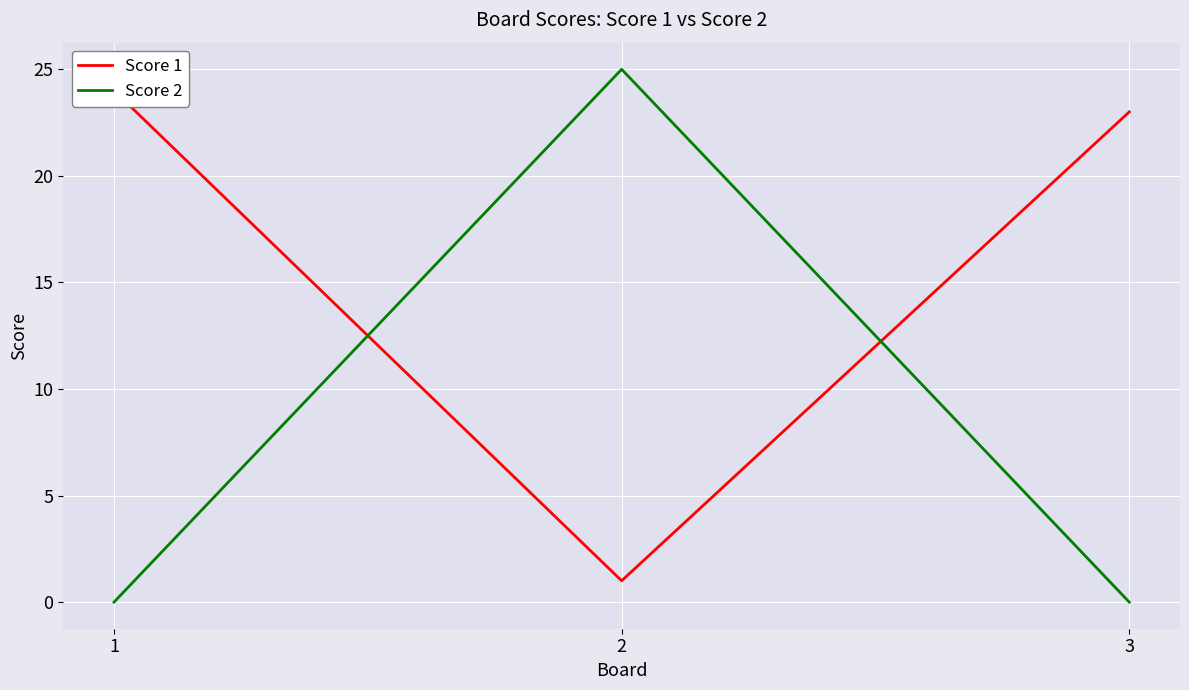

What is the difference between the Score 2 values at 2 and 1?

25